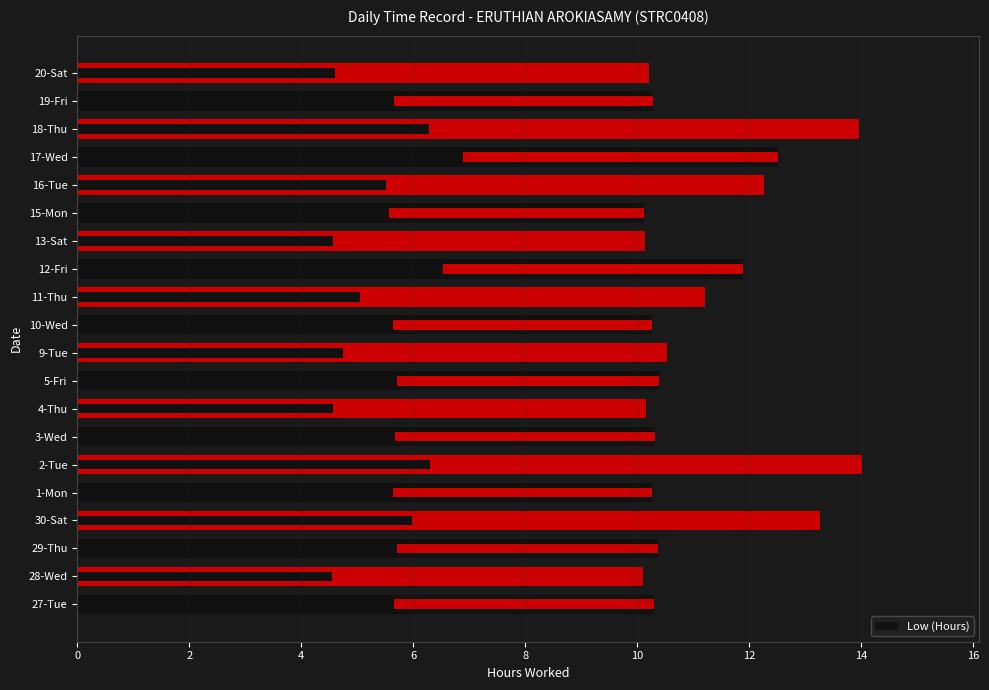

Reading left to right, what are all the values shown in this chart?

10.3	10.1	10.4	13.3	10.3	14.0	10.3	10.2	10.4	10.5	10.3	11.2	11.9	10.1	10.1	12.3	12.5	14.0	10.3	10.2